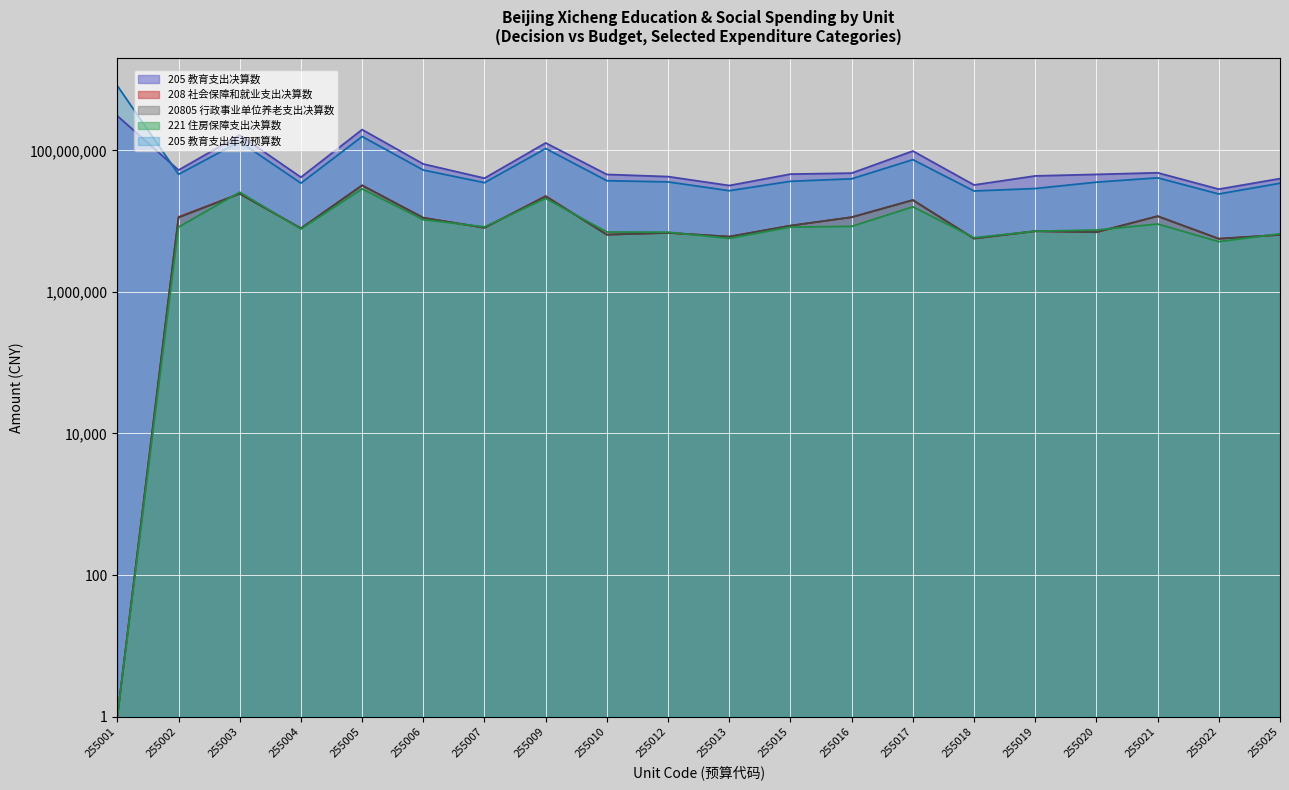

Where is 205 教育支出年初预算数 nearest to the value 421622504?

255005